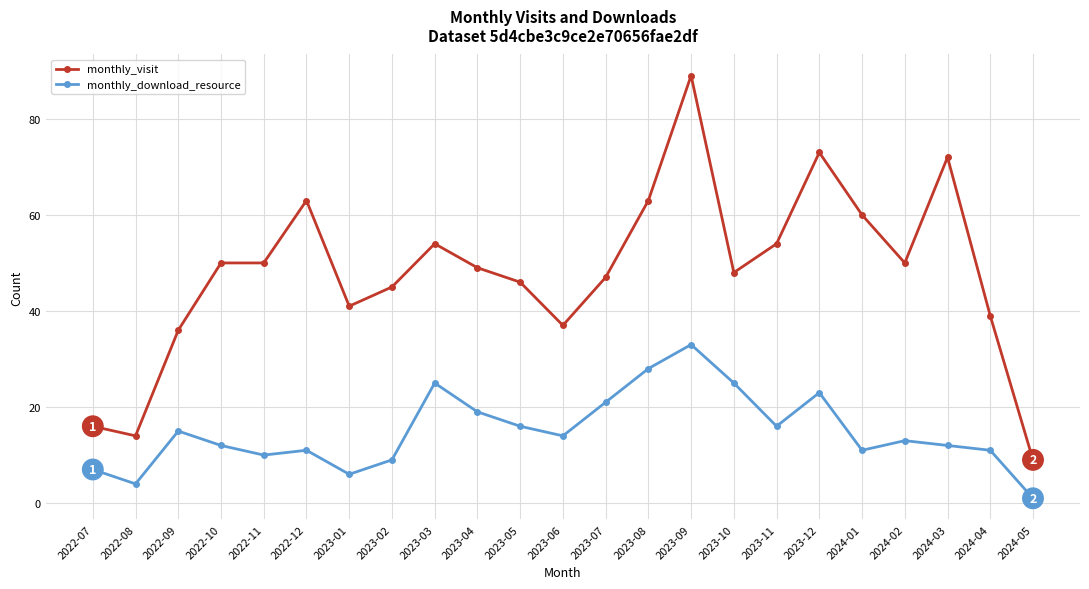

Does the chart have visible grid lines?

Yes